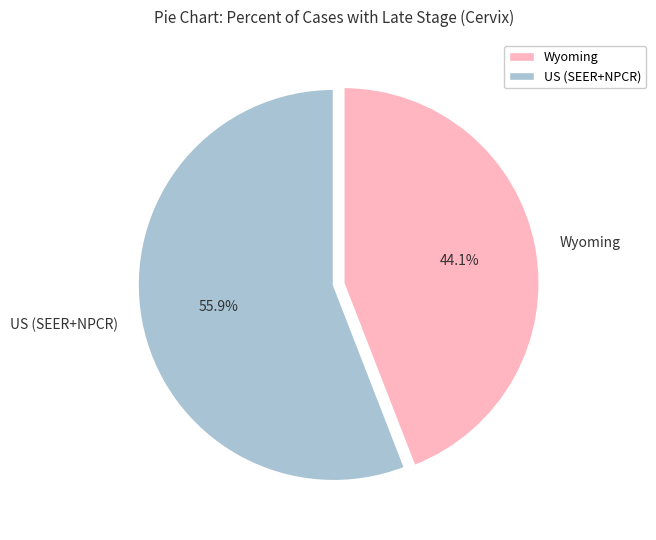

Approximately how many times larger is the value at US (SEER+NPCR) compared to Wyoming?

1.3